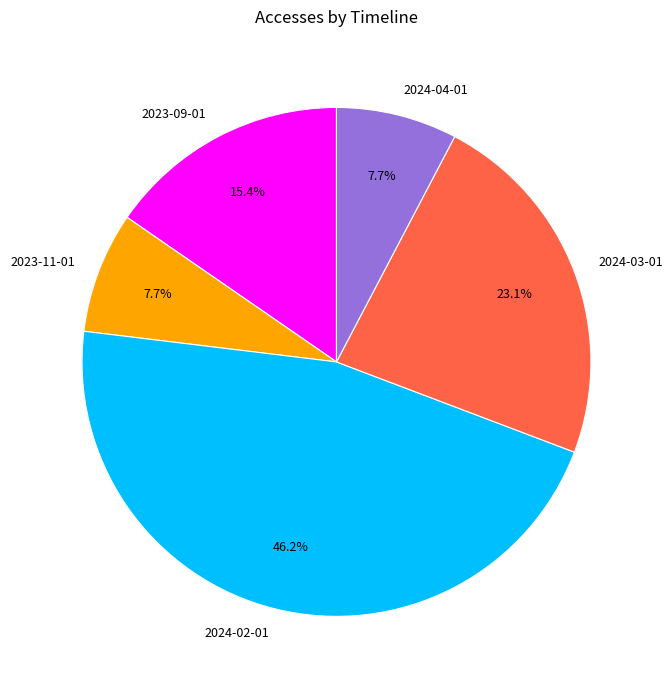

Is it true that 2024-03-01 is 23% of the pie?

True